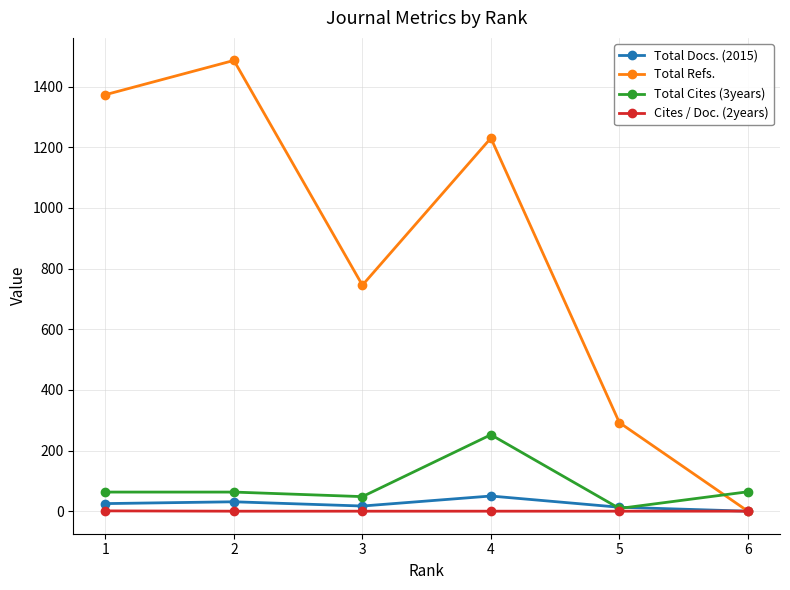

Is the value of Total Cites (3years) at 4 greater than the value of Total Docs. (2015) at 3?

Yes